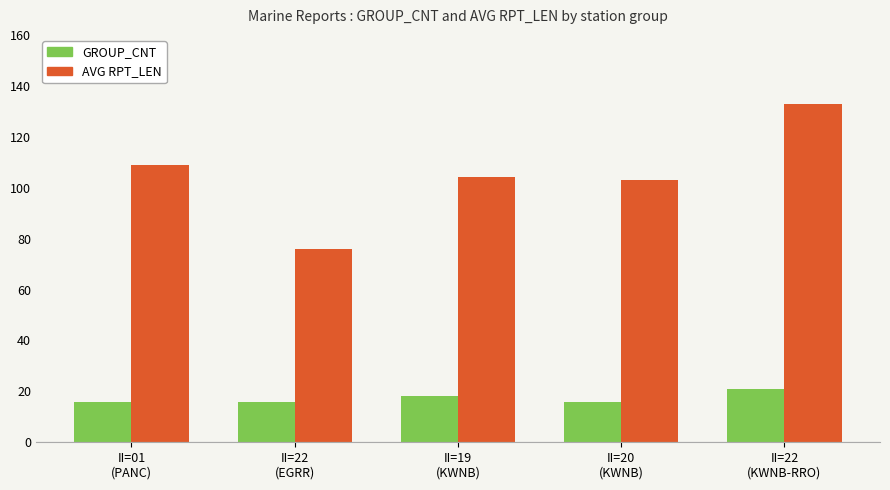

How many groups of bars are there?

5